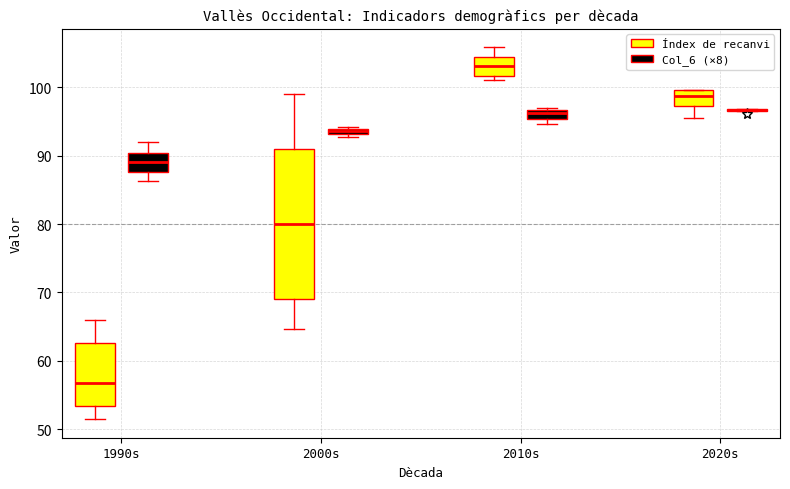

Where is the upper edge of the box for 1990s (Col_6 (×8)) on the y-axis? The values are not printed on the chart, so give them approximately, as read against the axis.

90